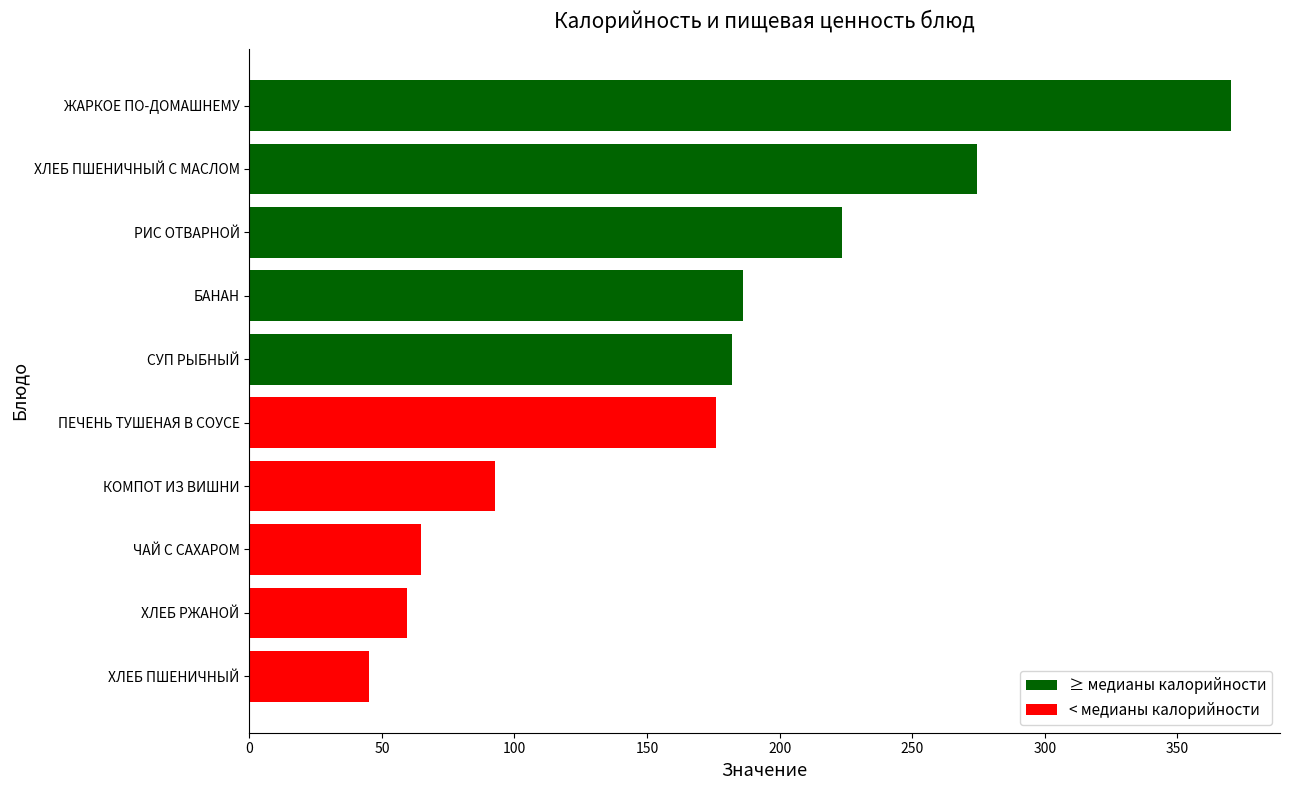

The chart shows a value of 223.4 at РИС ОТВАРНОЙ. True or false?

True